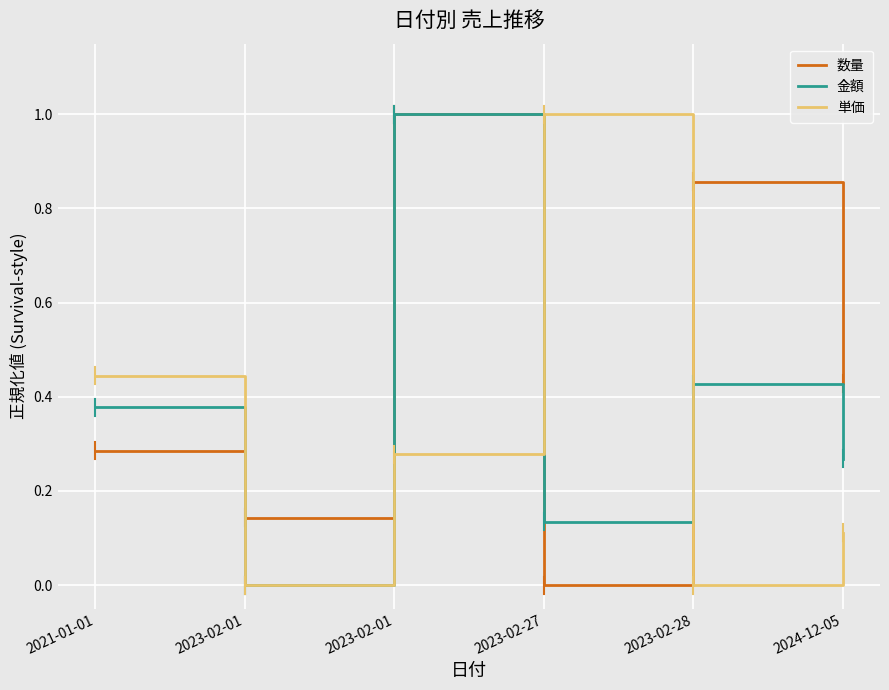

How many lines are shown in the chart?

3